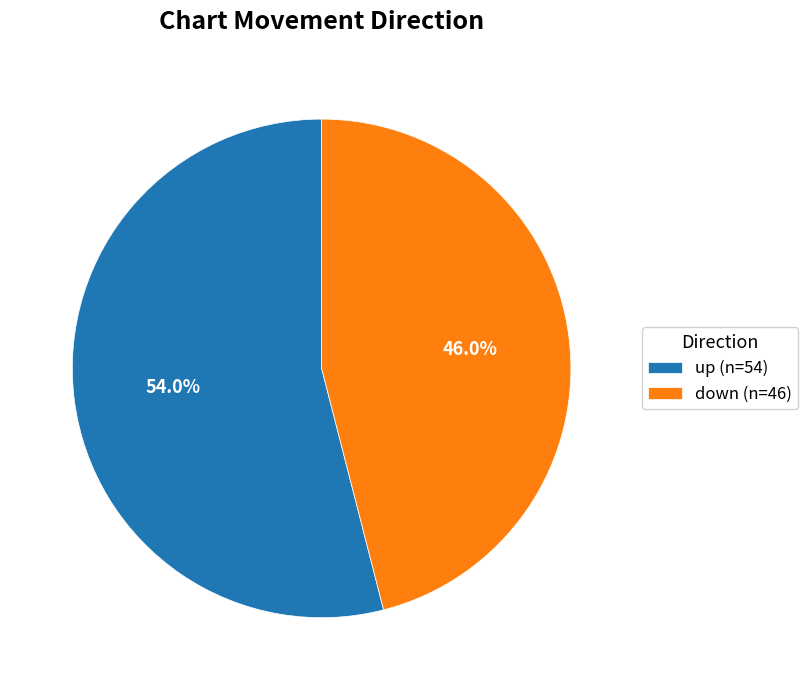

Which category has the smallest portion of the pie?

down